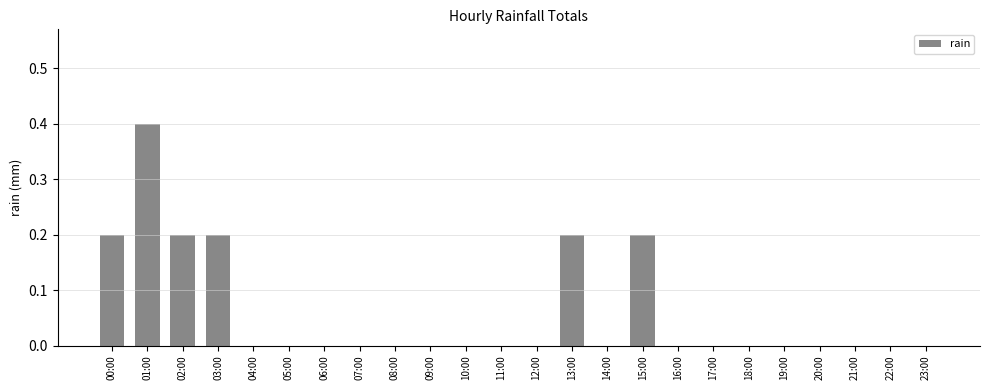

The value at 07:00 is 0.0. True or false?

True